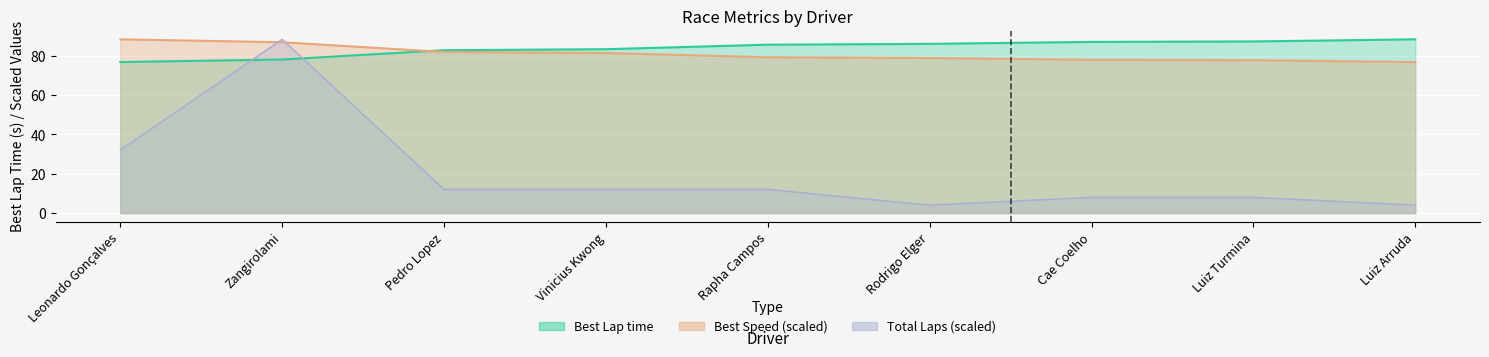

Reading left to right, extract all data points from this chart.

Total Laps: 32.1	88.3	12.0	12.0	12.0	4.0	8.0	8.0	4.0
Best Lap time: 76.7	78.0	82.7	83.2	85.5	86.0	86.9	87.2	88.3
Best Speed: 88.3	86.8	81.8	81.3	79.2	78.8	77.9	77.7	76.7